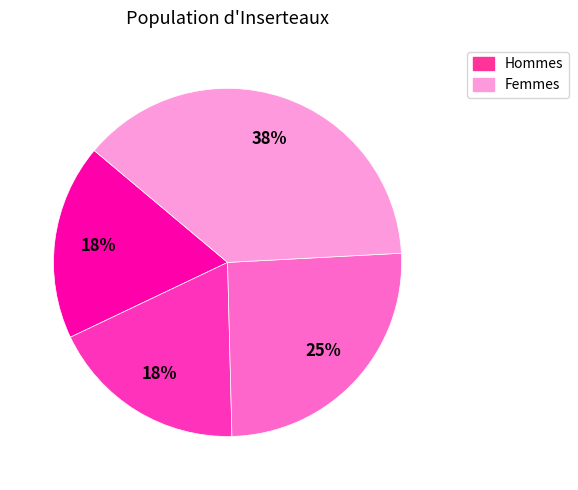

To the nearest percent, what is the average slice percentage?

25%